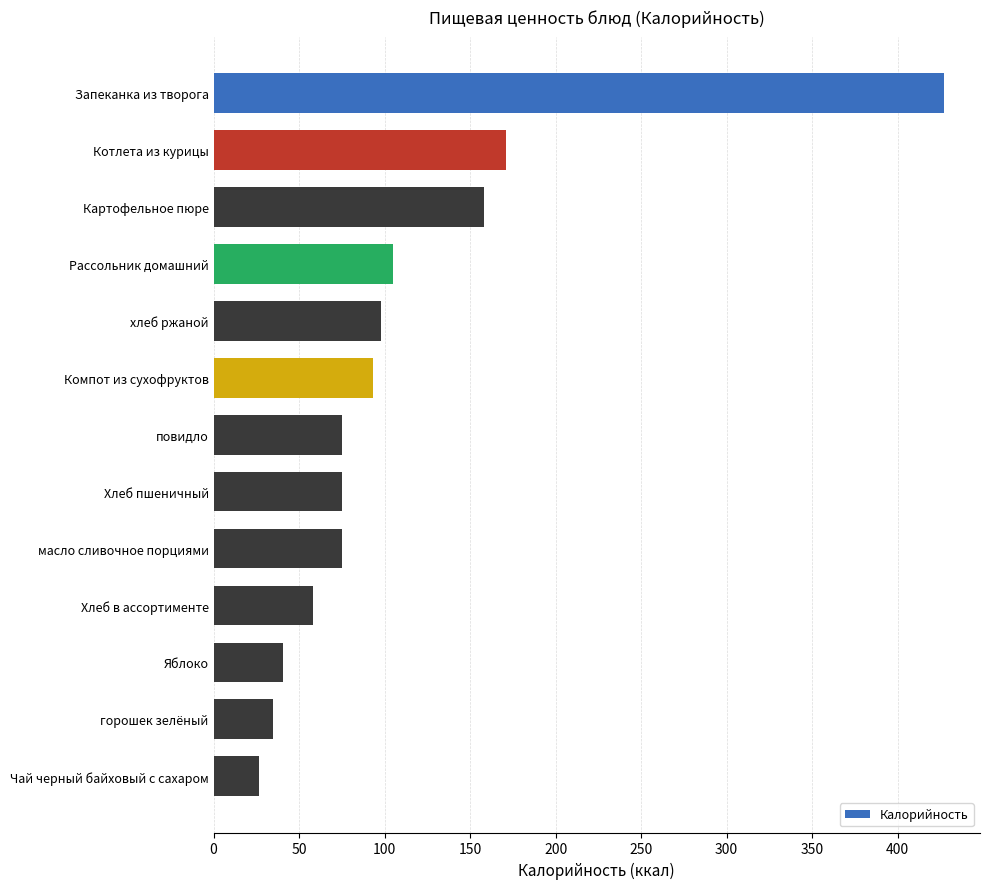

What is the change in value from Котлета из курицы to Рассольник домашний?

-66.1